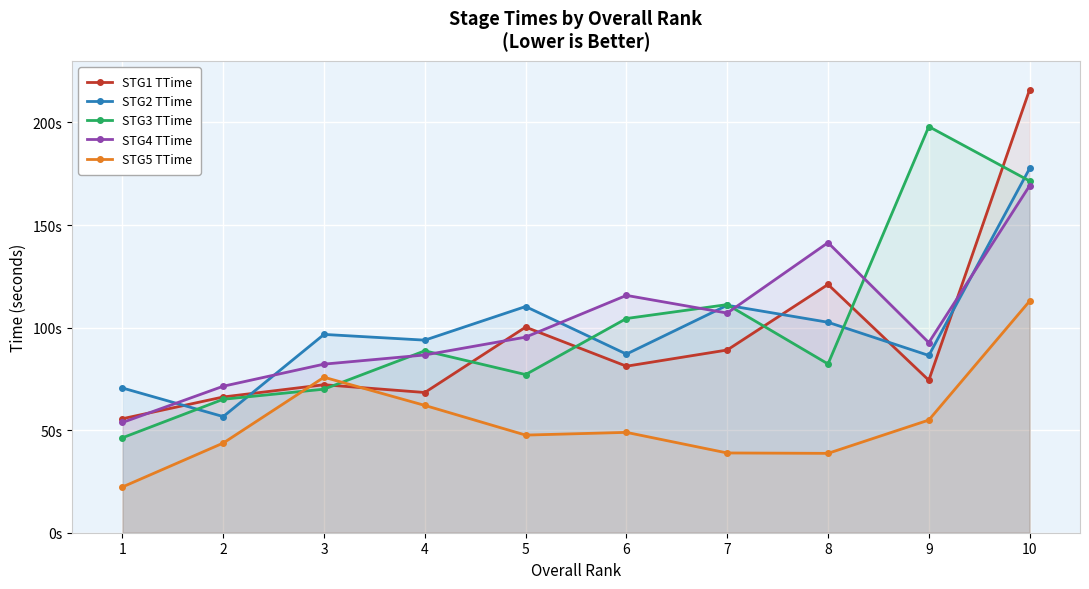

Is the value of STG4 TTime at 2 greater than the value of STG5 TTime at 3?

No